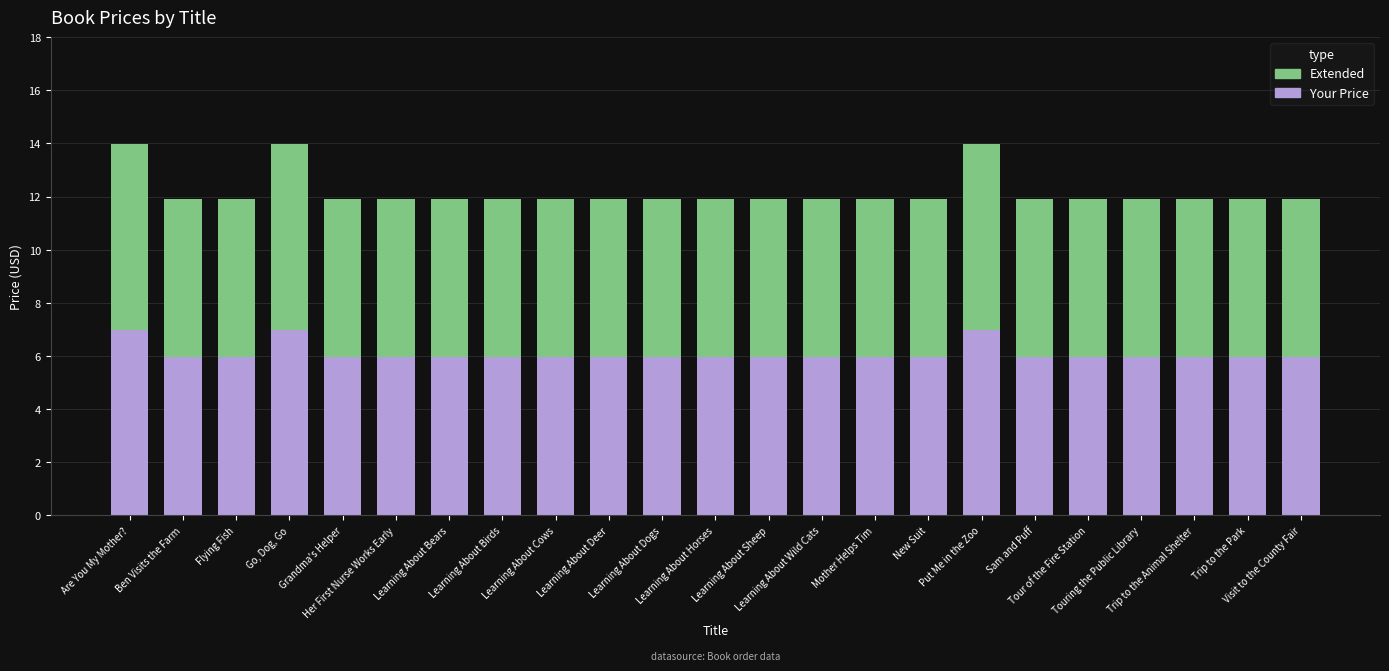

What is the average value of the Your Price series?

6.1